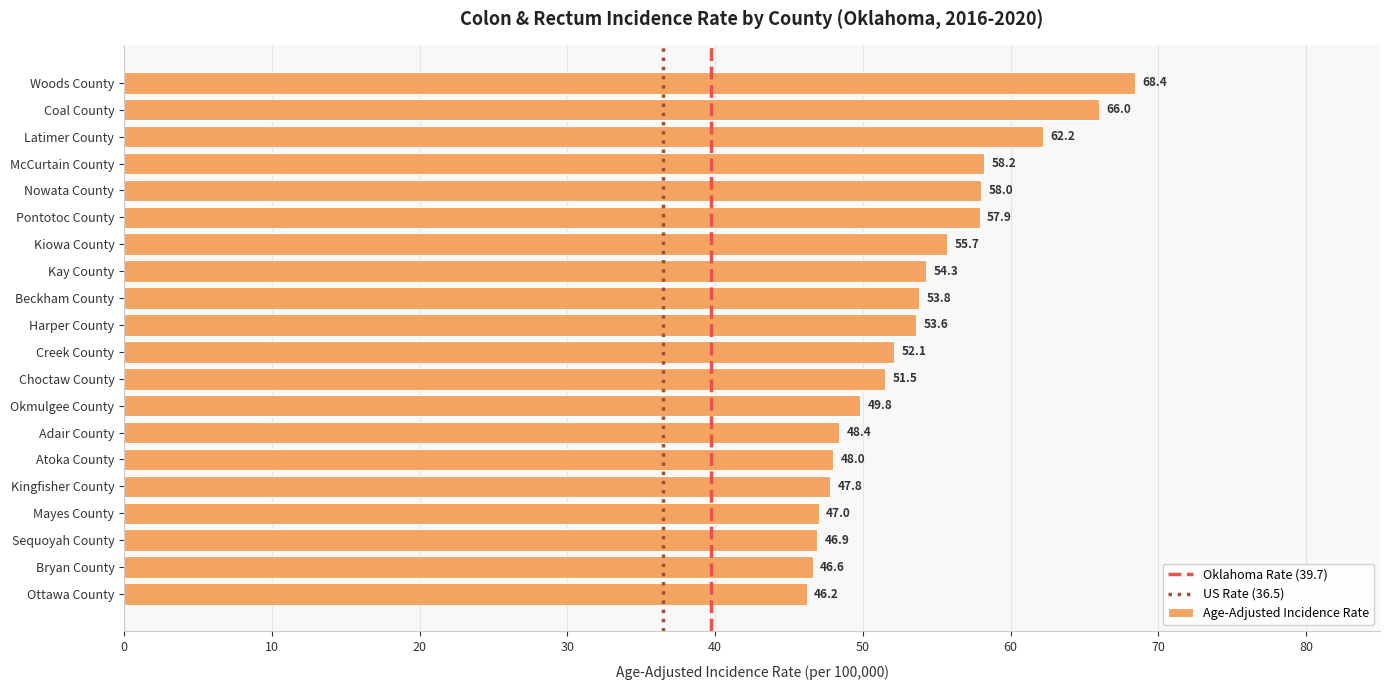

Is it true that the value at Creek County is 52.1?

True